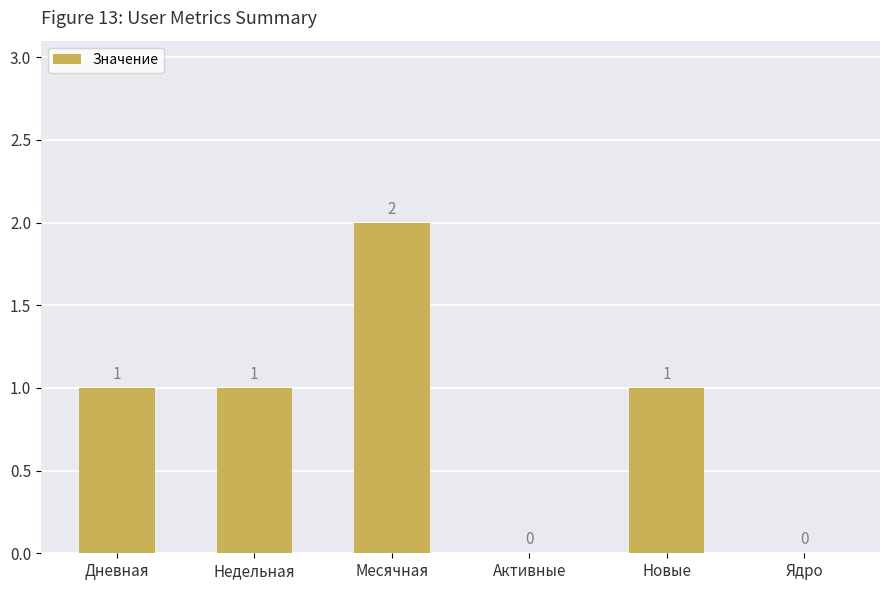

Approximately how many times larger is the value at Недельная compared to Дневная?

1.0